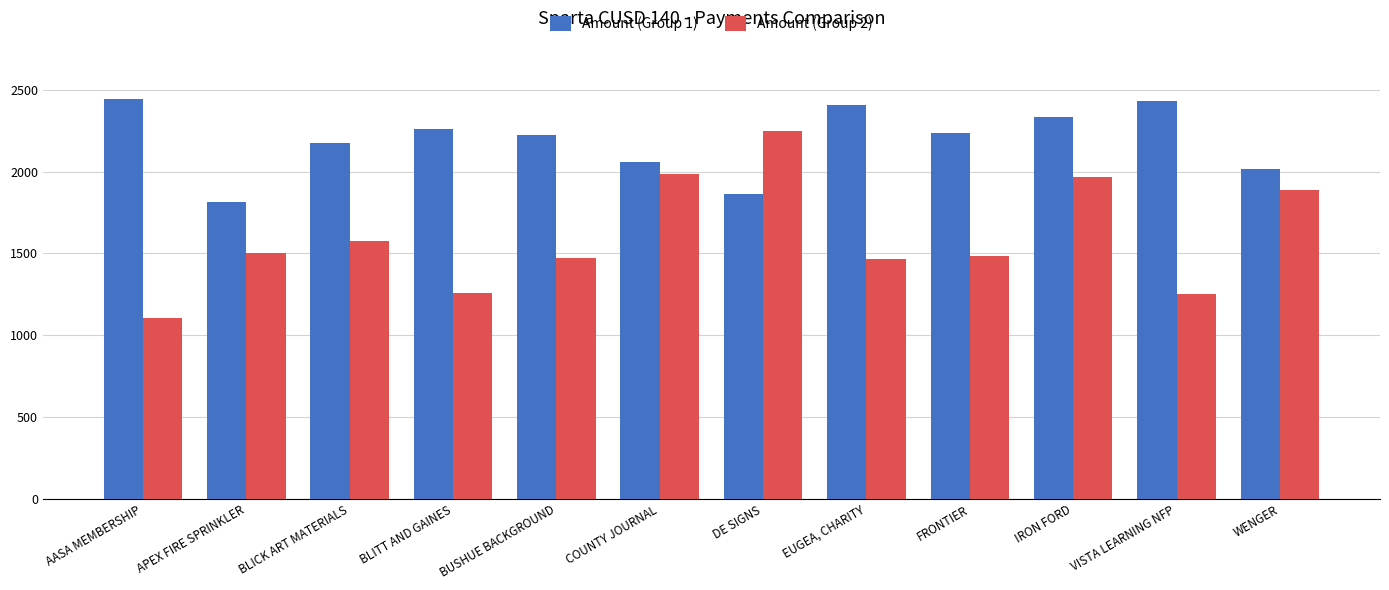

What is the label of the 9th bar from the left?

FRONTIER